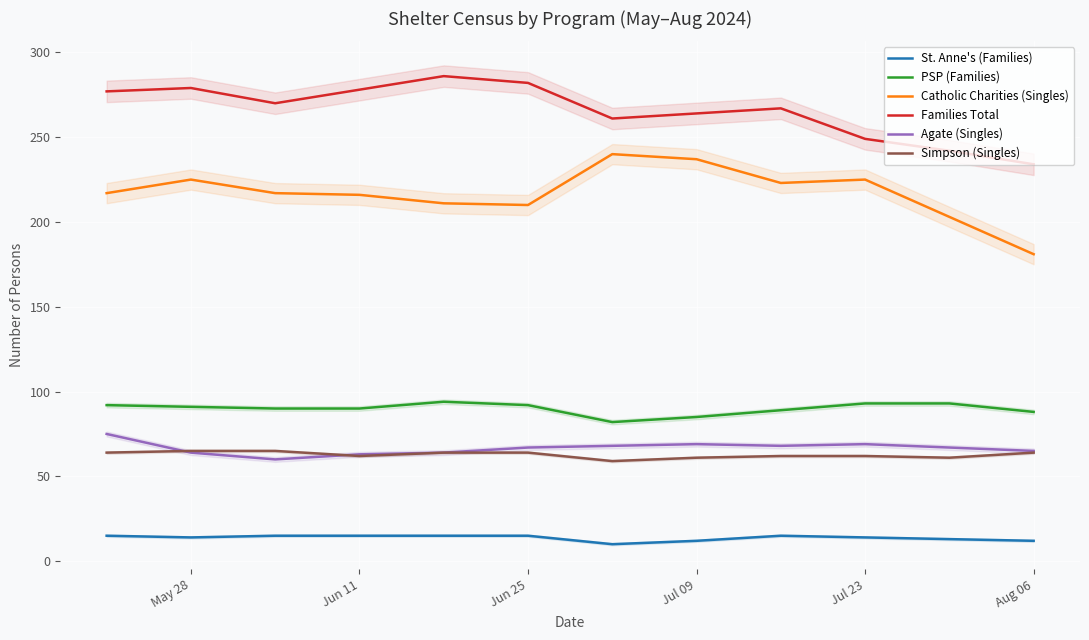

True or false: PSP (Families) and Families Total intersect in this chart.

False